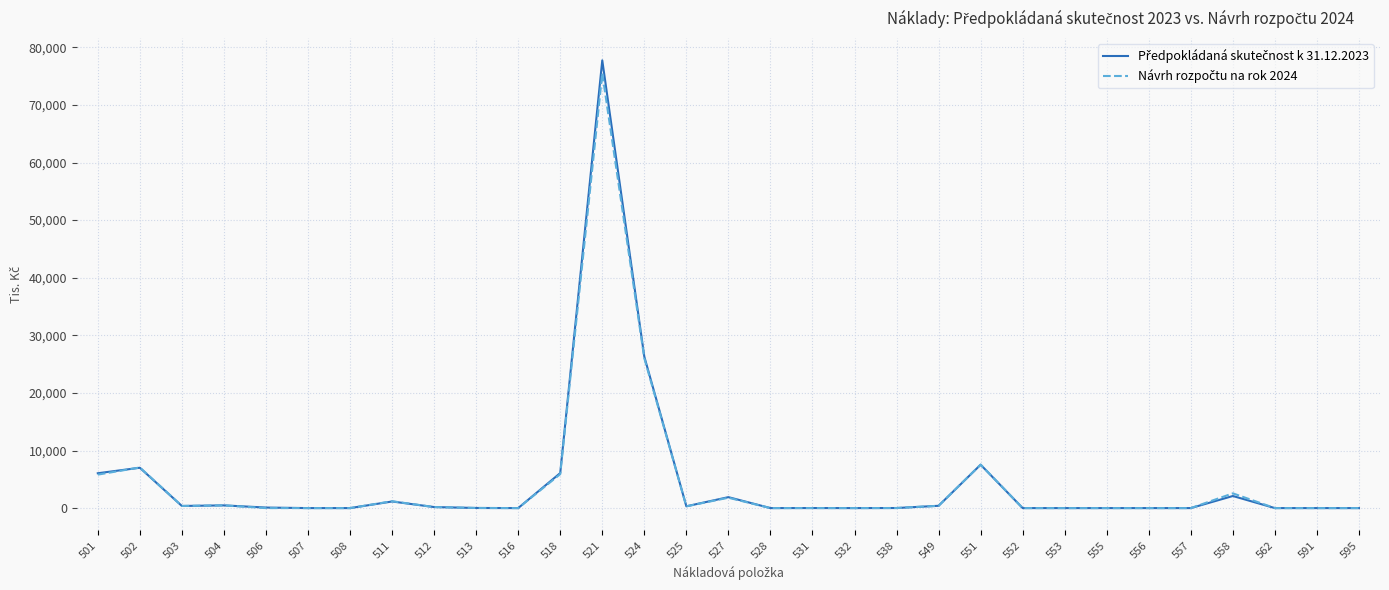

At which category is the sum across all series the highest?

521